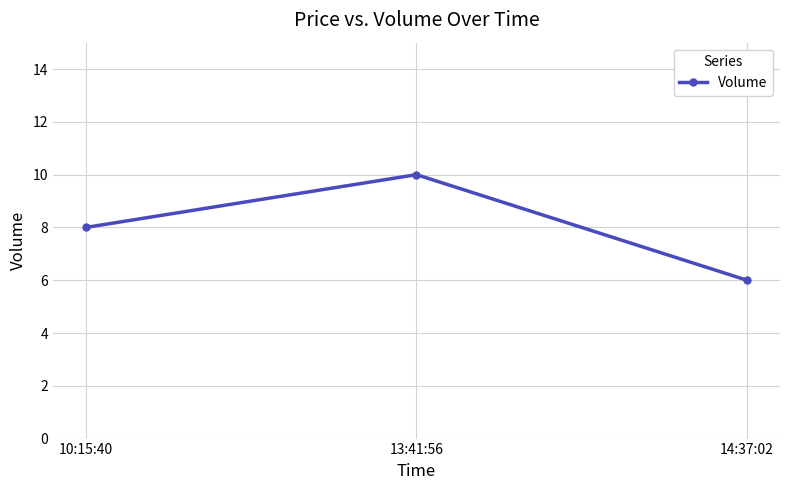

What is the change in value from 10:15:40 to 13:41:56?

+2